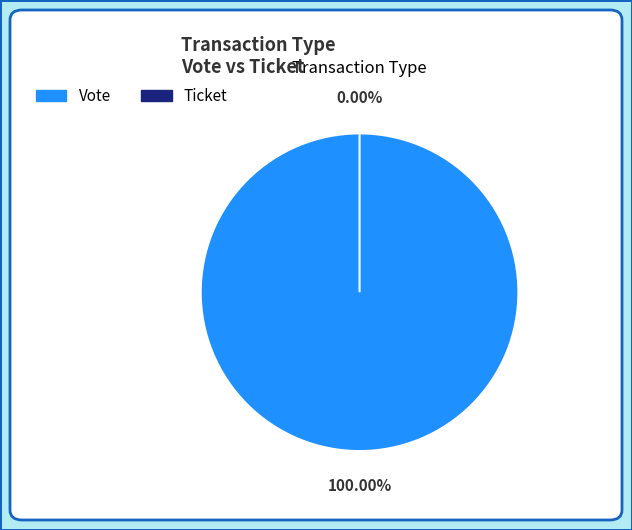

Is it true that Vote is 100% of the pie?

True